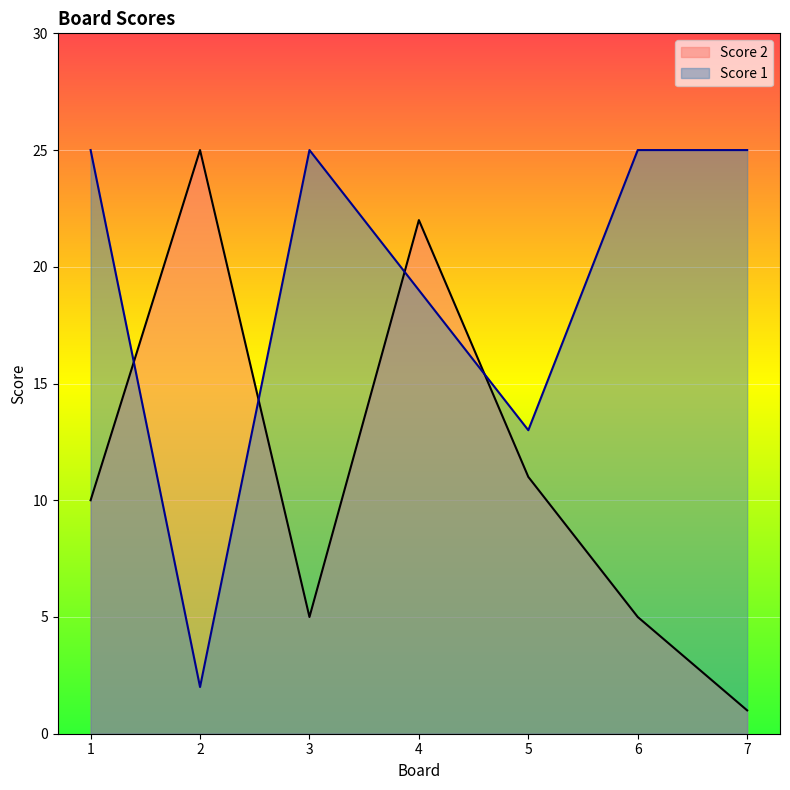

What are all the series names shown in the legend?

Score 2, Score 1